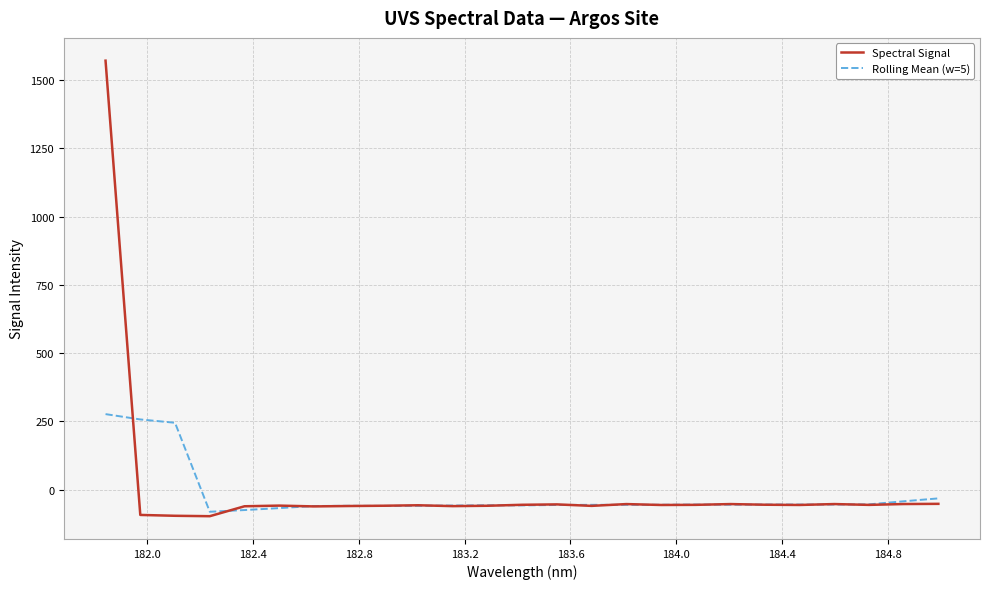

What is the greatest value displayed?

1570.9